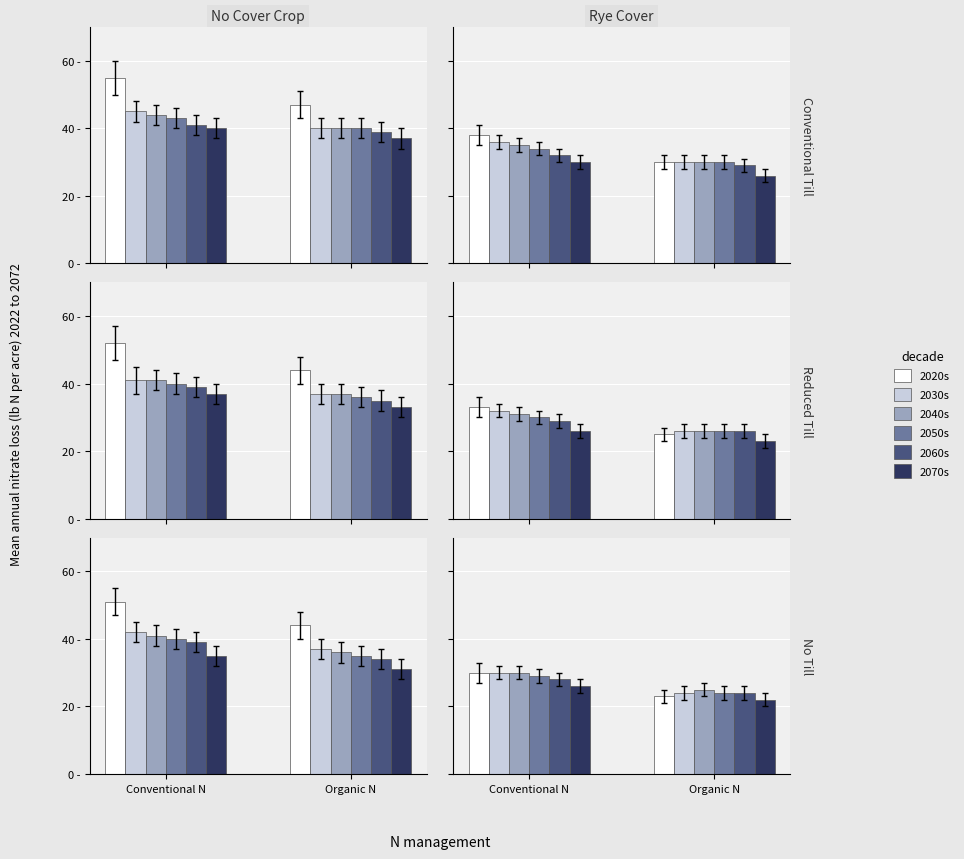

What are all the series names shown in the legend?

2020s, 2030s, 2040s, 2050s, 2060s, 2070s